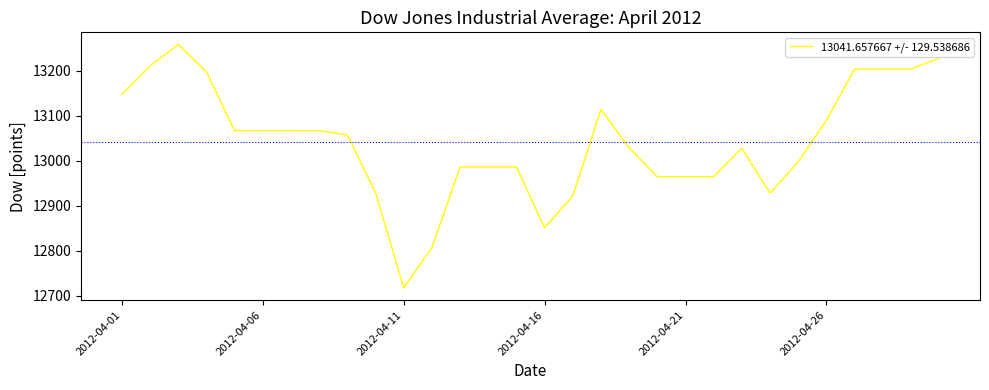

What is the greatest value displayed?

13259.0